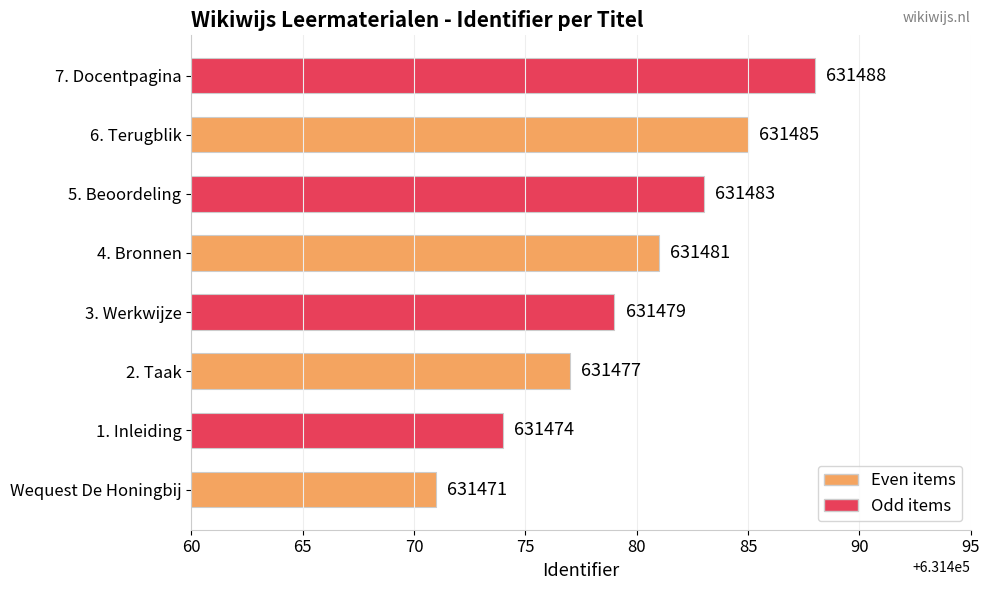

What is the average value?

631480